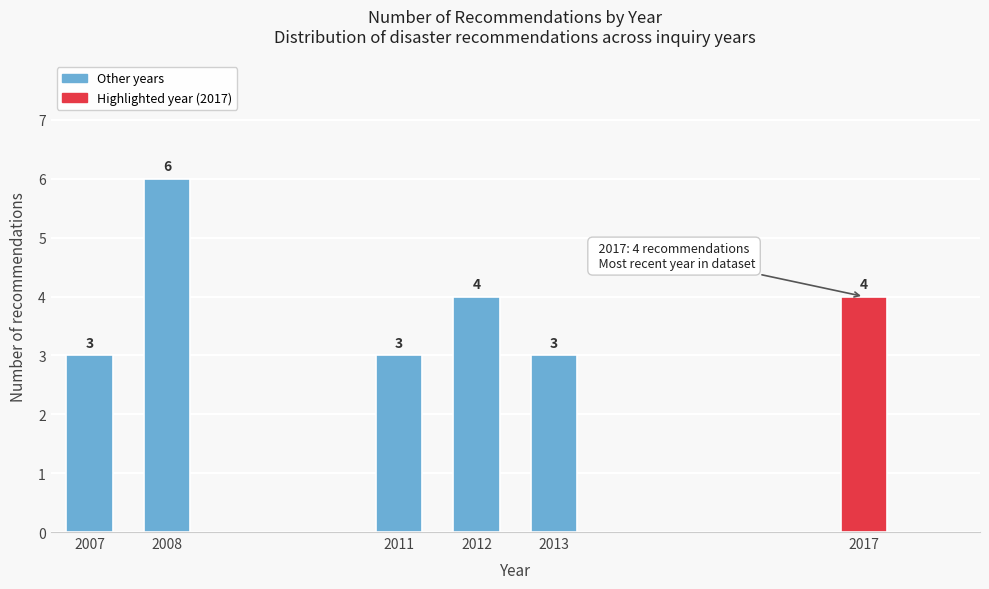

Reading right to left, list all the values displayed in this chart.

4	3	4	3	6	3